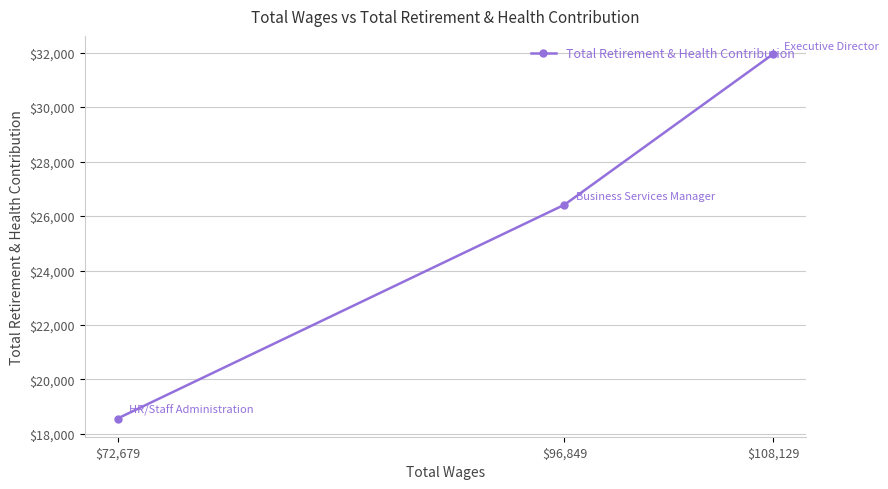

What is the change in value from $108,129 to $72,679?

-13381